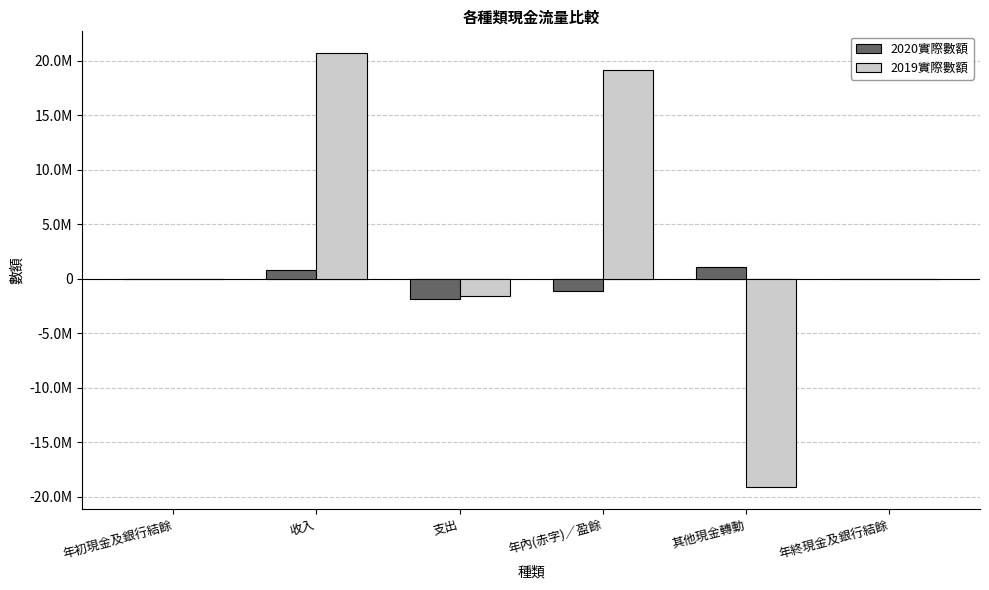

Reading right to left, list all the values displayed in this chart.

2020實際數額: 1	1105592	-1105894	-1884417	778523	303
2019實際數額: 303	-19143334	19142593	-1574791	20717384	1044